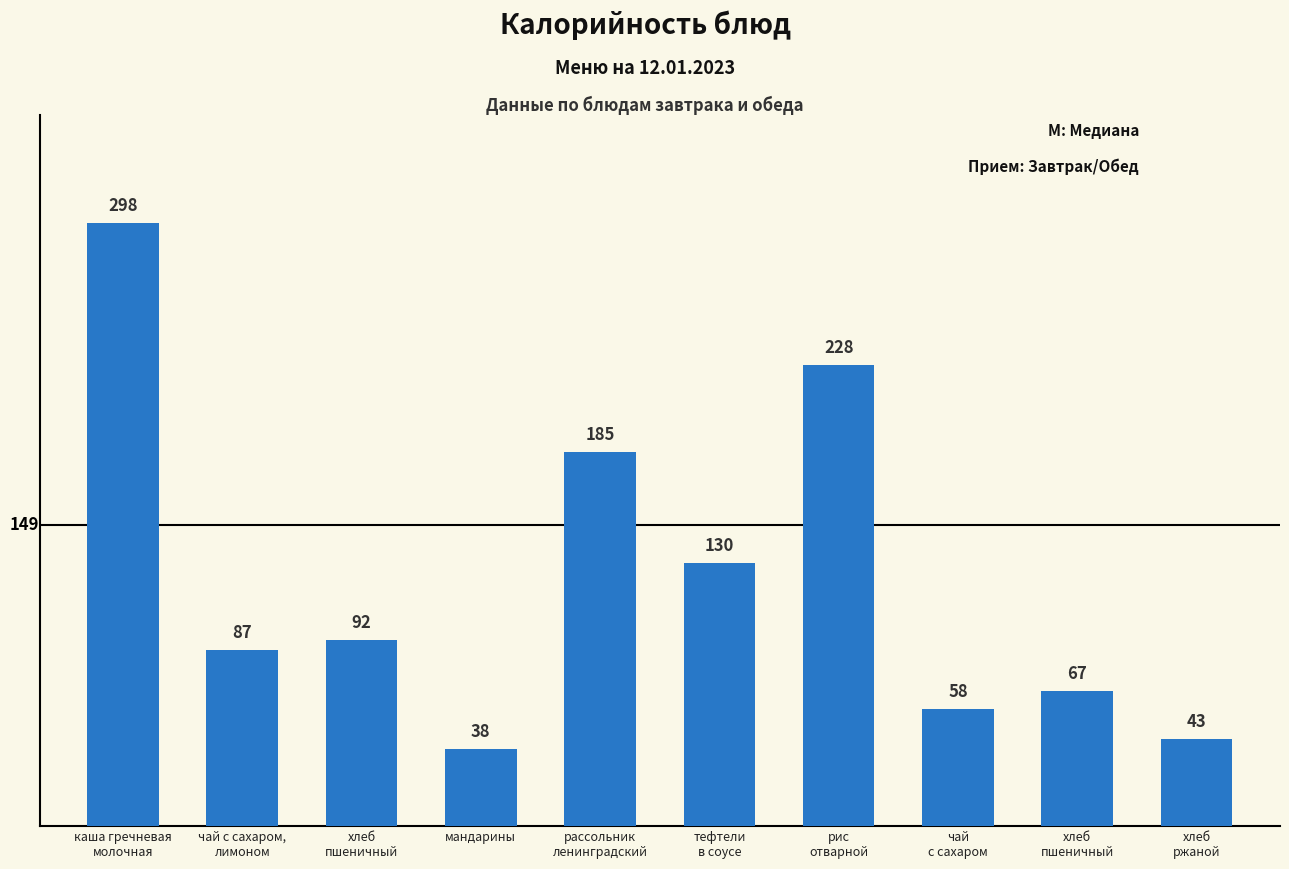

Does the chart contain any negative values?

No